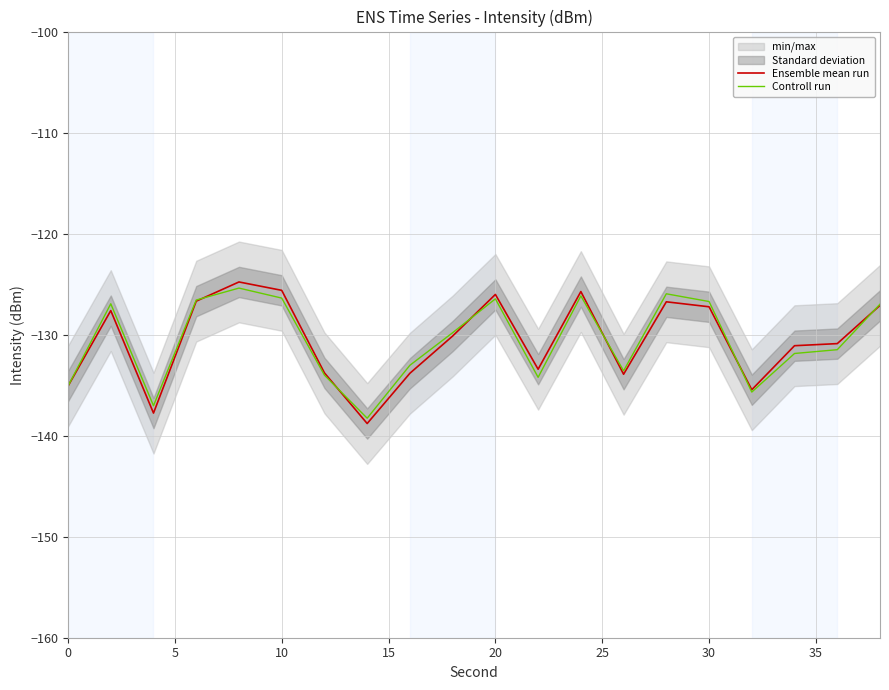

Reading right to left, what are all the values shown in this chart?

Ensemble mean run: -127.1	-130.9	-131.1	-135.5	-127.2	-126.8	-133.9	-125.7	-133.4	-126.0	-130.1	-133.8	-138.8	-133.8	-125.6	-124.8	-126.7	-137.8	-127.6	-135.1
Controll run: -127.0	-131.5	-131.9	-135.7	-126.7	-126.0	-133.6	-126.2	-134.2	-126.5	-129.8	-133.0	-138.3	-134.0	-126.4	-125.4	-126.6	-137.0	-126.9	-135.1